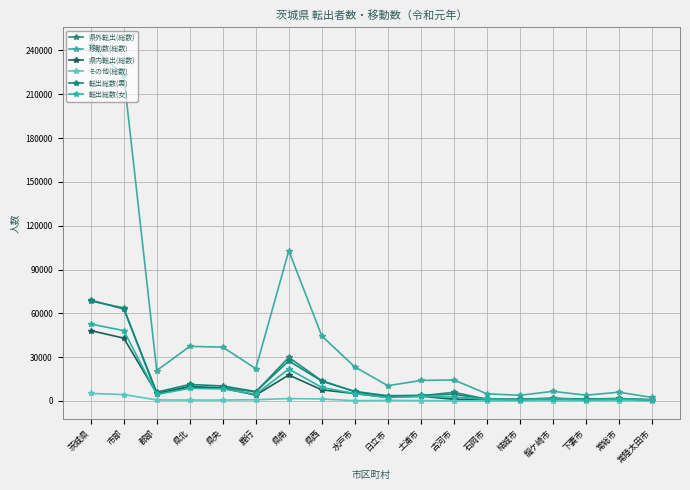

Reading left to right, what are all the values shown in this chart?

県外転出(総数): 68430	63722	4708	9391	9130	6191	29878	13840	6353	2985	3522	5955	1181	1230	1846	862	1421	444
移動数(総数): 243724	222887	20837	37371	36857	22143	102845	44508	23301	10448	14040	14408	4902	3890	6574	3954	5997	2408
県内転出(総数): 48165	43040	5125	9941	8793	4022	17777	7632	5035	2502	3243	1124	1253	543	1226	1020	1386	897
その他(総数): 5116	4410	706	626	613	850	1667	1360	190	399	283	143	64	157	183	192	270	10
転出総数(男): 69027	62990	6037	11296	10275	6423	27456	13577	6517	3560	3899	4546	1280	1132	1797	1272	1724	686
転出総数(女): 52684	48182	4502	8662	8261	4640	21866	9255	5061	2326	3149	2676	1218	798	1458	802	1353	665